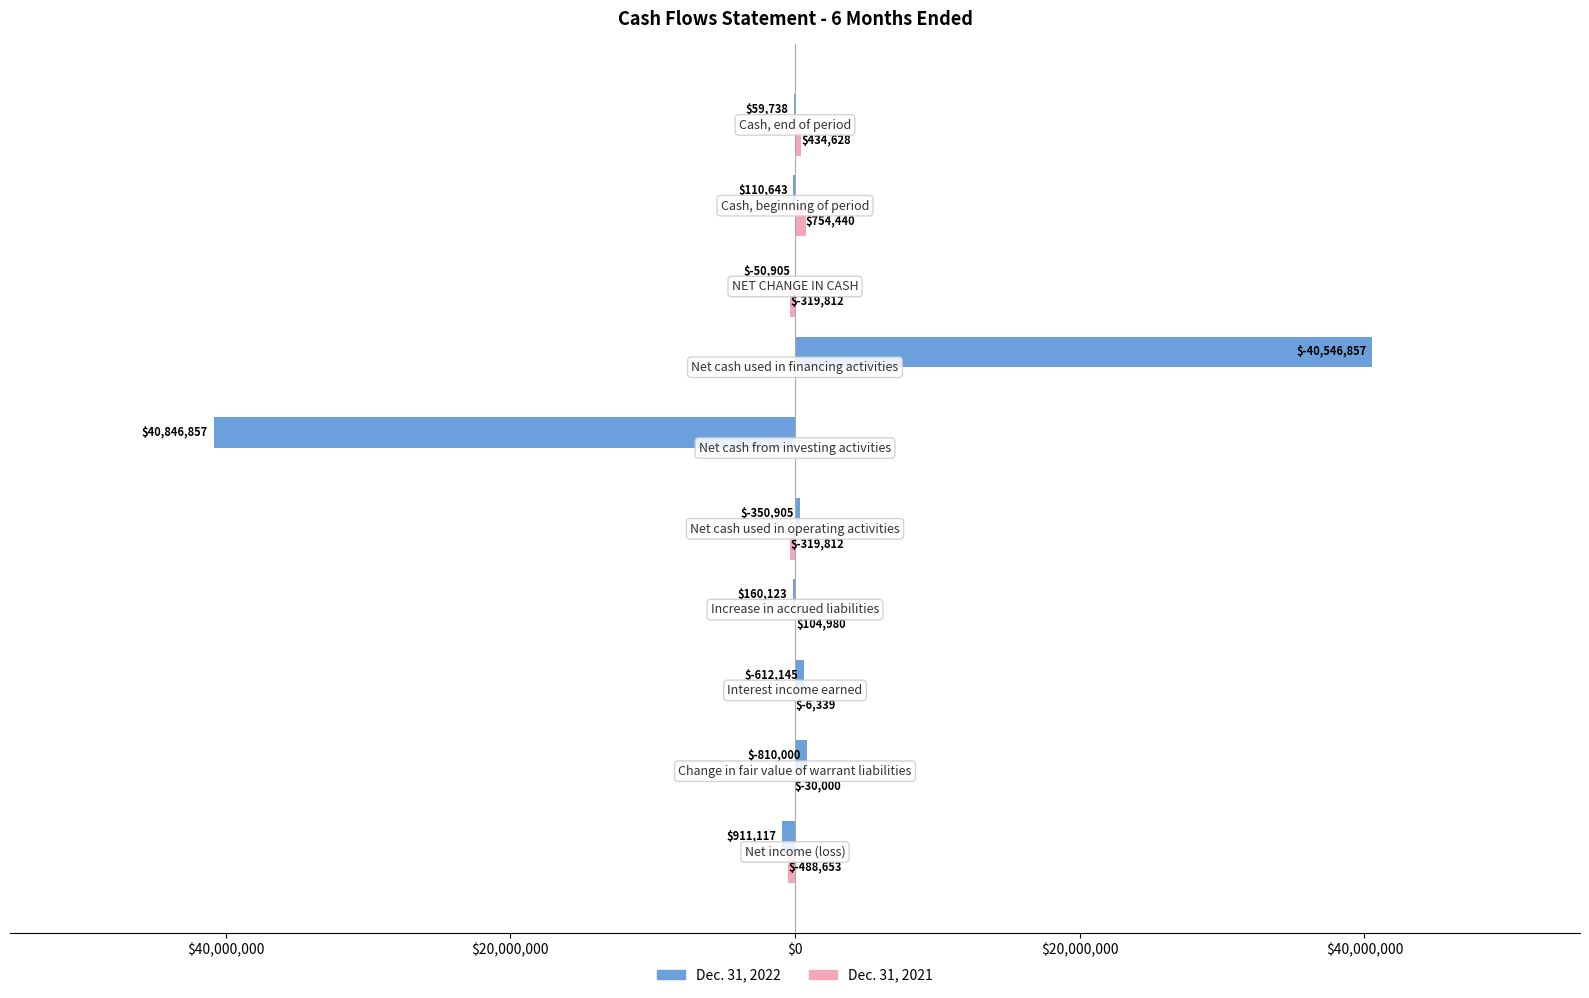

What is the value of the Dec. 31, 2021 bar at the 4th from the left?

104980